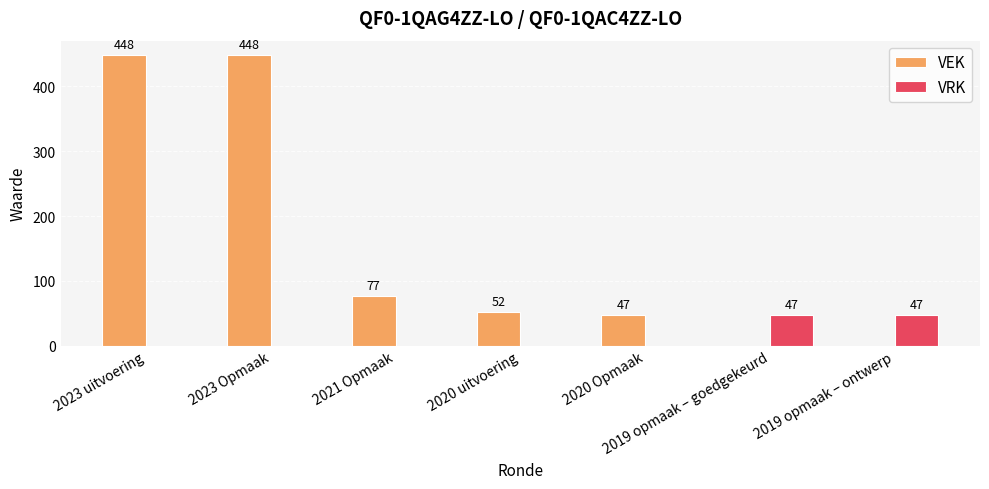

What is the total value across all series at 2020 Opmaak?

47